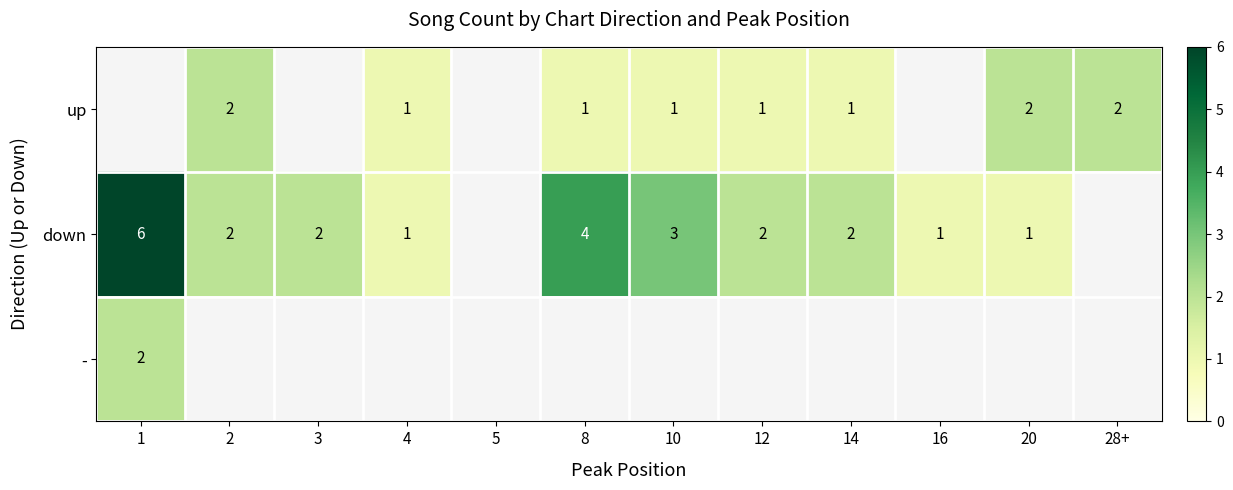

Is it true that down equals 2 at 2?

True